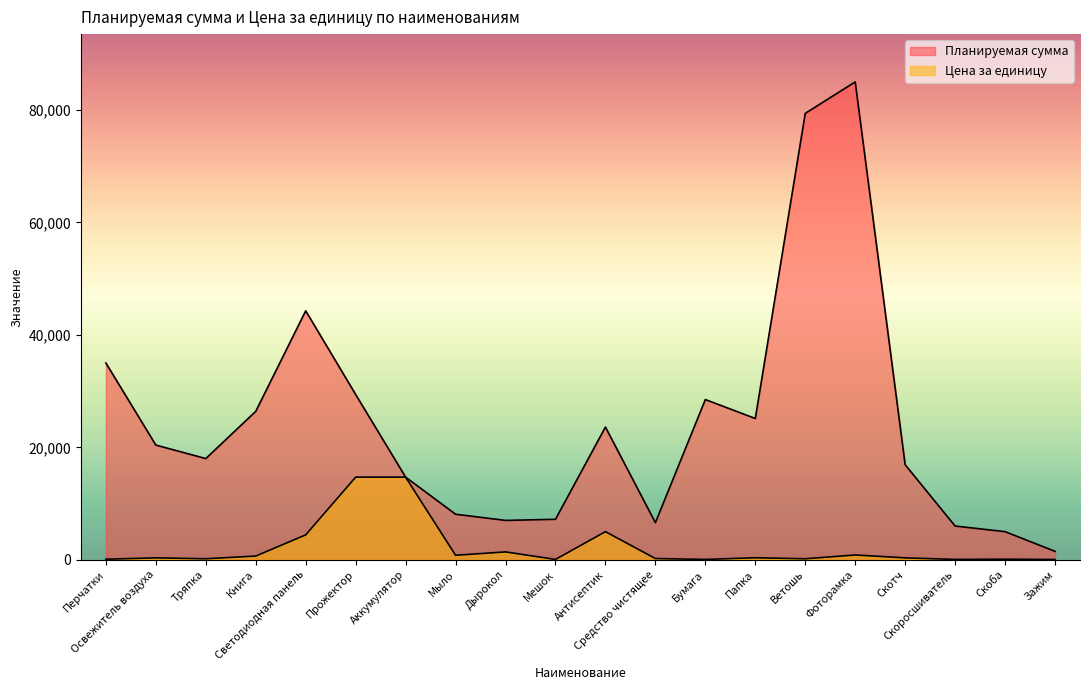

Reading left to right, list all the values displayed in this chart.

Планируемая сумма: Перчатки=35000.0	Освежитель воздуха=20400.0	Тряпка=18000.0	Книга=26400.0	Светодиодная панель=44285.7	Прожектор=29400.0	Аккумулятор=14700.0	Мыло=8100.0	Дырокол=7000.0	Мешок=7200.0	Антисептик=23606.0	Средство чистящее=6600.0	Бумага=28500.0	Папка=25130.0	Ветошь=79400.0	Фоторамка=85000.0	Скотч=16900.0	Скоросшиватель=6000.0	Скоба=5000.0	Зажим=1500.0
Цена за единицу: Перчатки=100.0	Освежитель воздуха=340.0	Тряпка=180.0	Книга=660.0	Светодиодная панель=4428.6	Прожектор=14700.0	Аккумулятор=14700.0	Мыло=800.0	Дырокол=1400.0	Мешок=60.0	Антисептик=5000.0	Средство чистящее=220.0	Бумага=60.0	Папка=359.0	Ветошь=178.0	Фоторамка=850.0	Скотч=338.0	Скоросшиватель=60.0	Скоба=100.0	Зажим=50.0